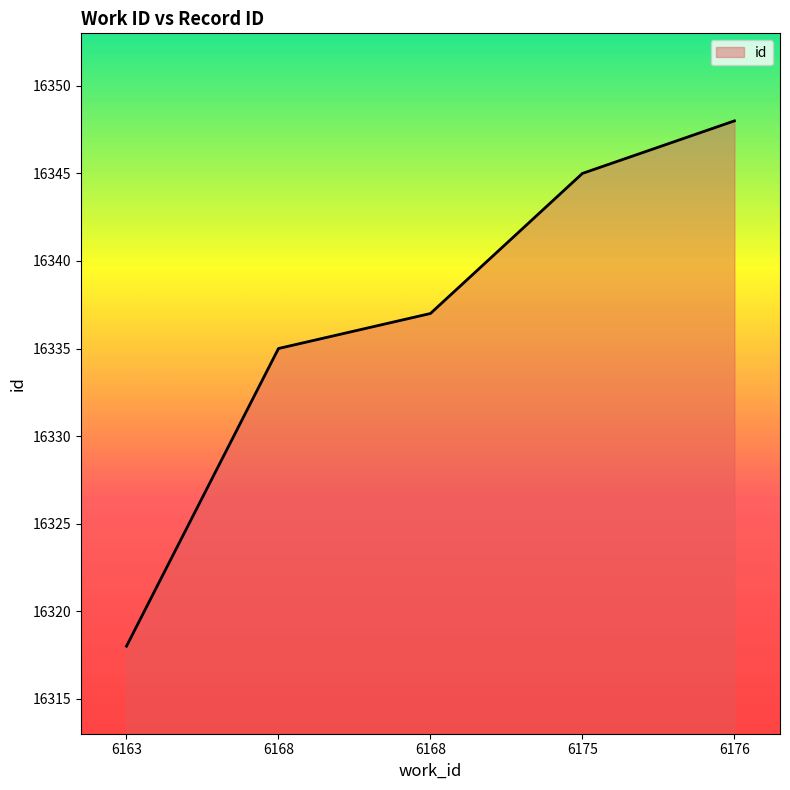

Reading right to left, what are all the values shown in this chart?

6176=16348	6175=16345	6168=16337	6168=16335	6163=16318